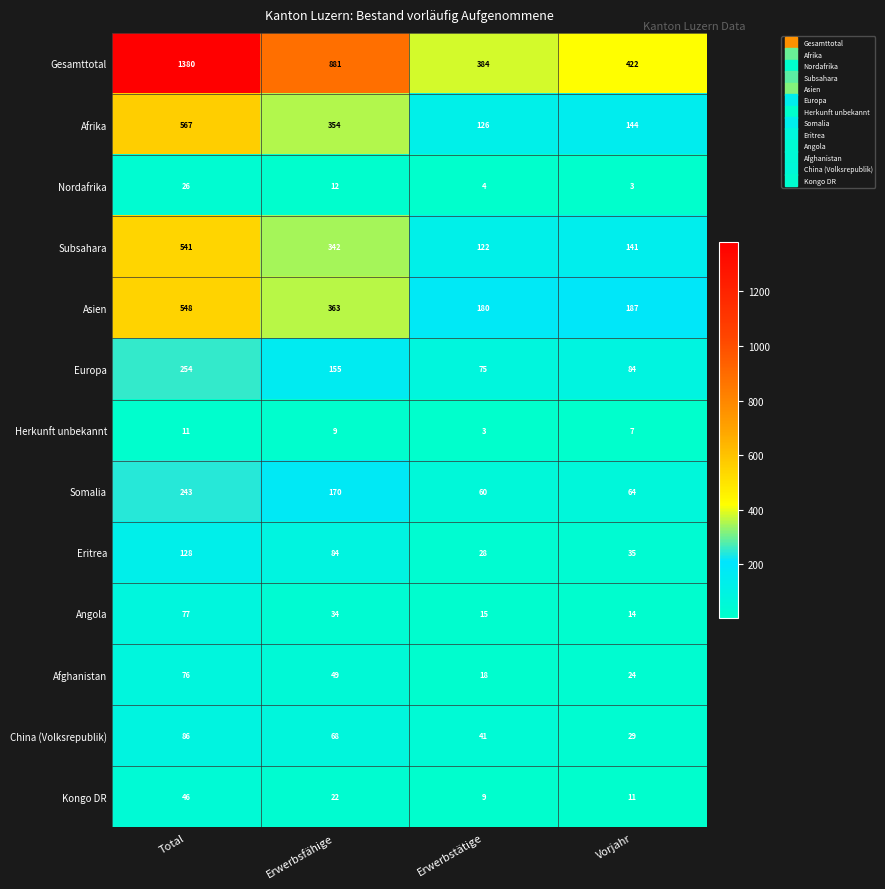

What is the difference between the maximum and minimum values in the Afghanistan series?

58